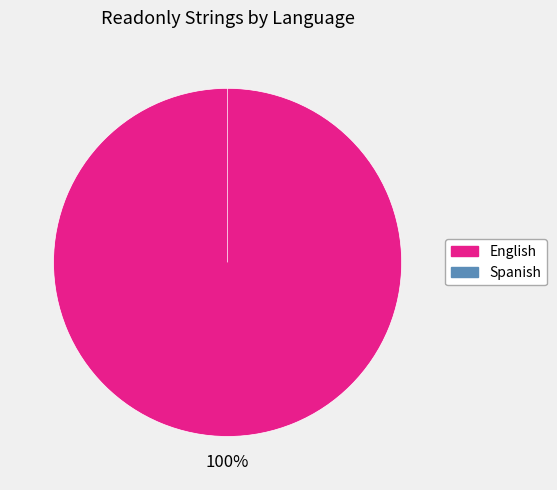

Is it true that English is 99% of the pie?

False